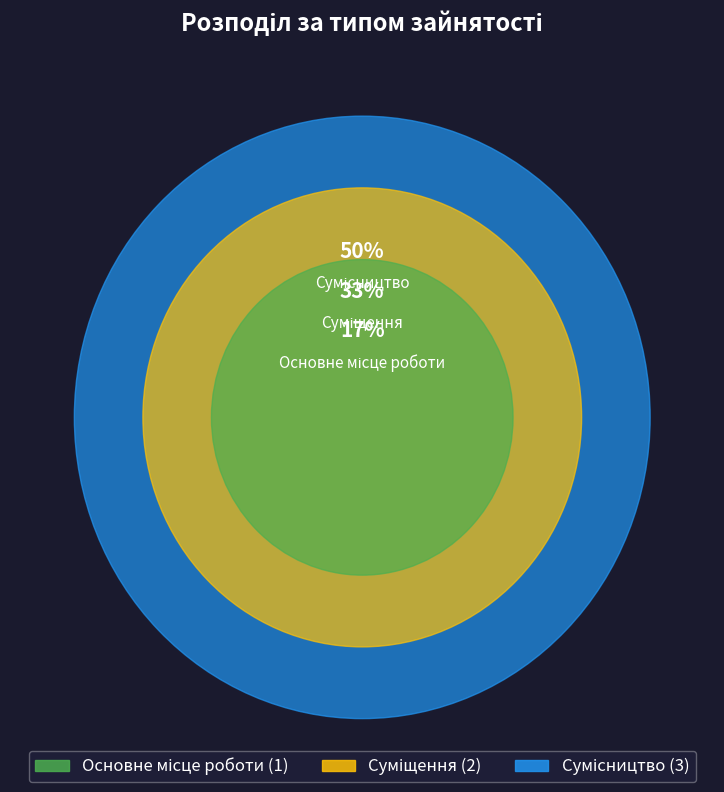

Count the number of slices in the pie.

3